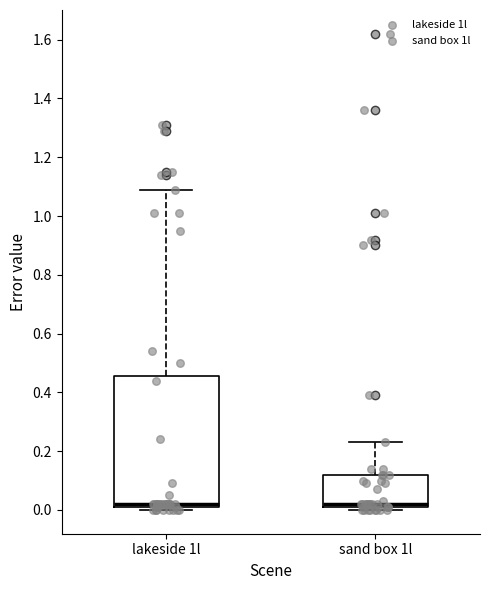

Where is the upper edge of the box for sand box 1l on the y-axis? The values are not printed on the chart, so give them approximately, as read against the axis.

0.12